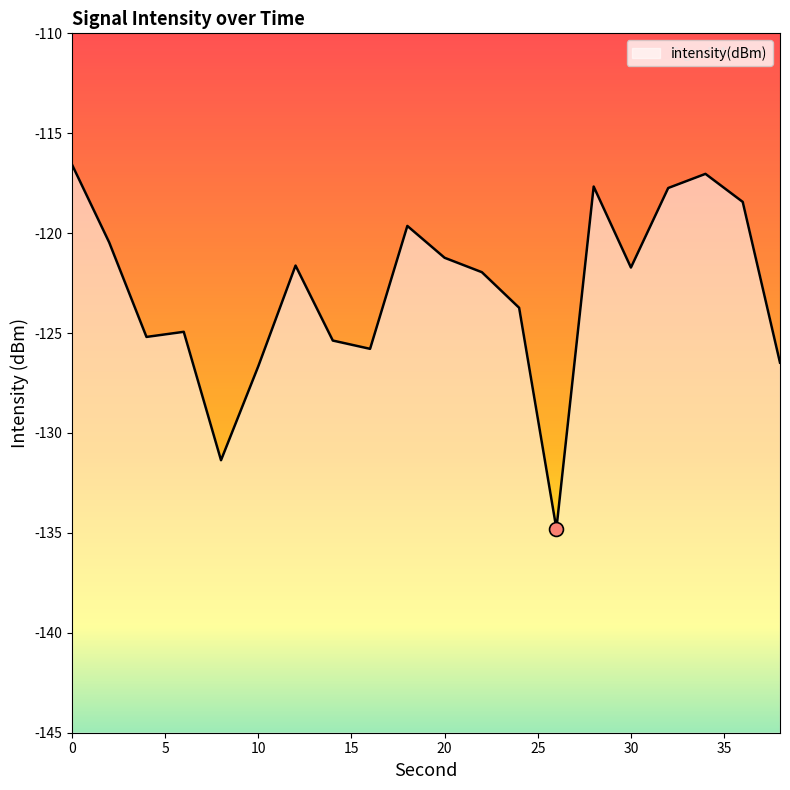

What is the smallest value displayed?

-134.8